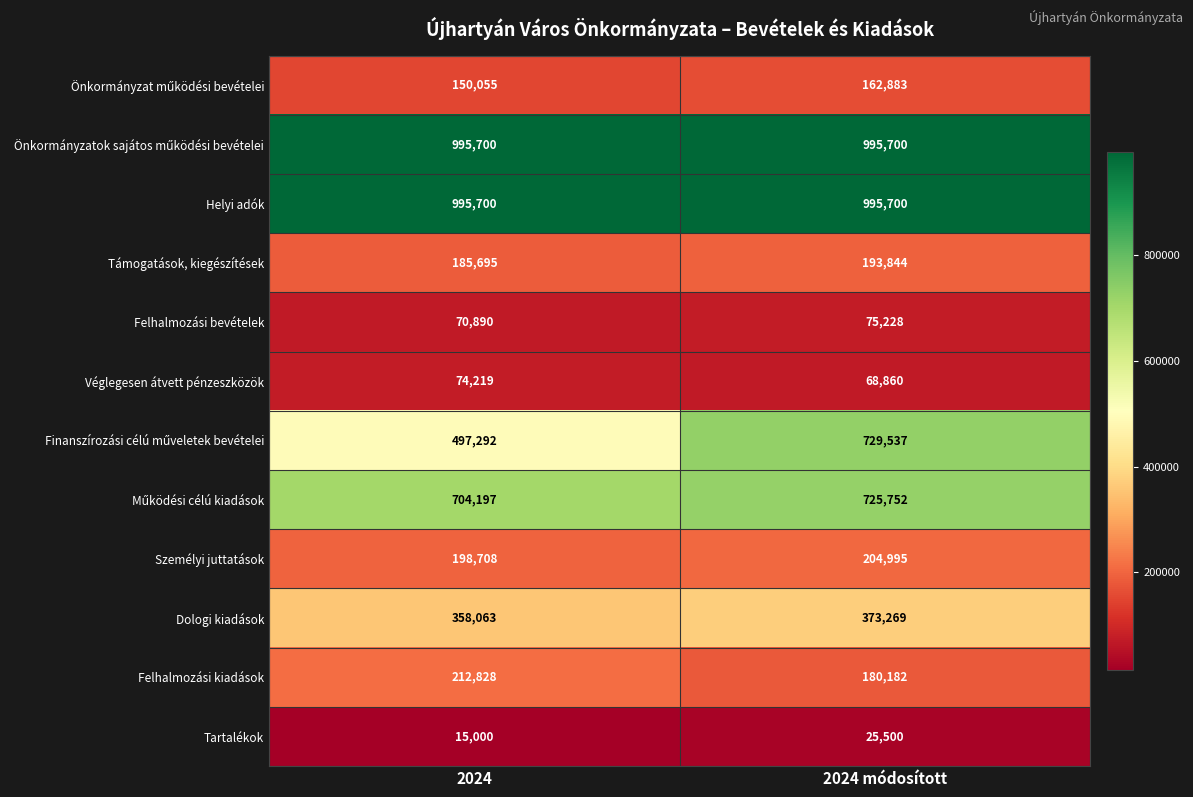

The Dologi kiadások series shows 178835 at 2024. True or false?

False